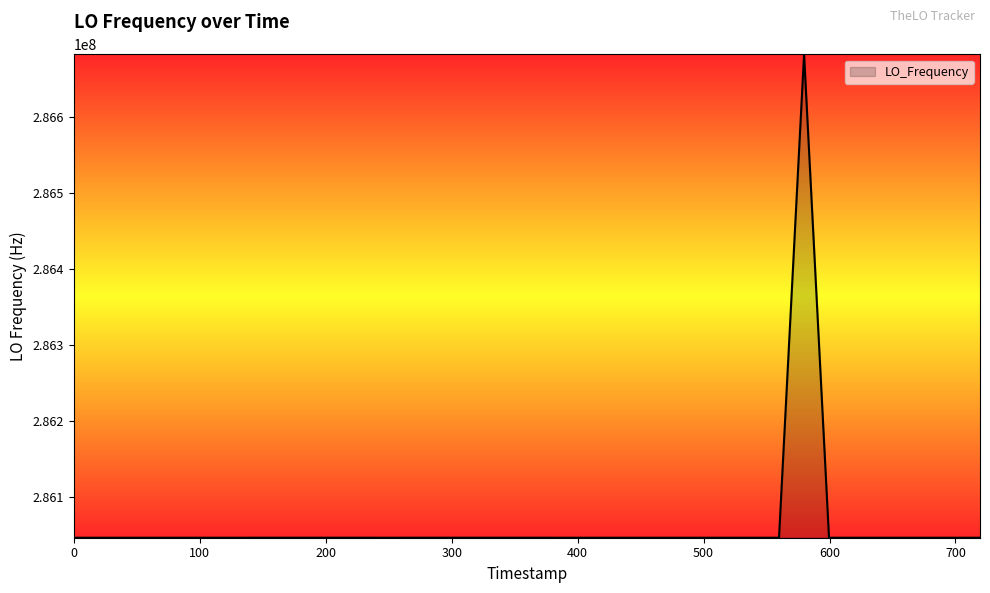

What is the smallest value displayed?

286046996.6